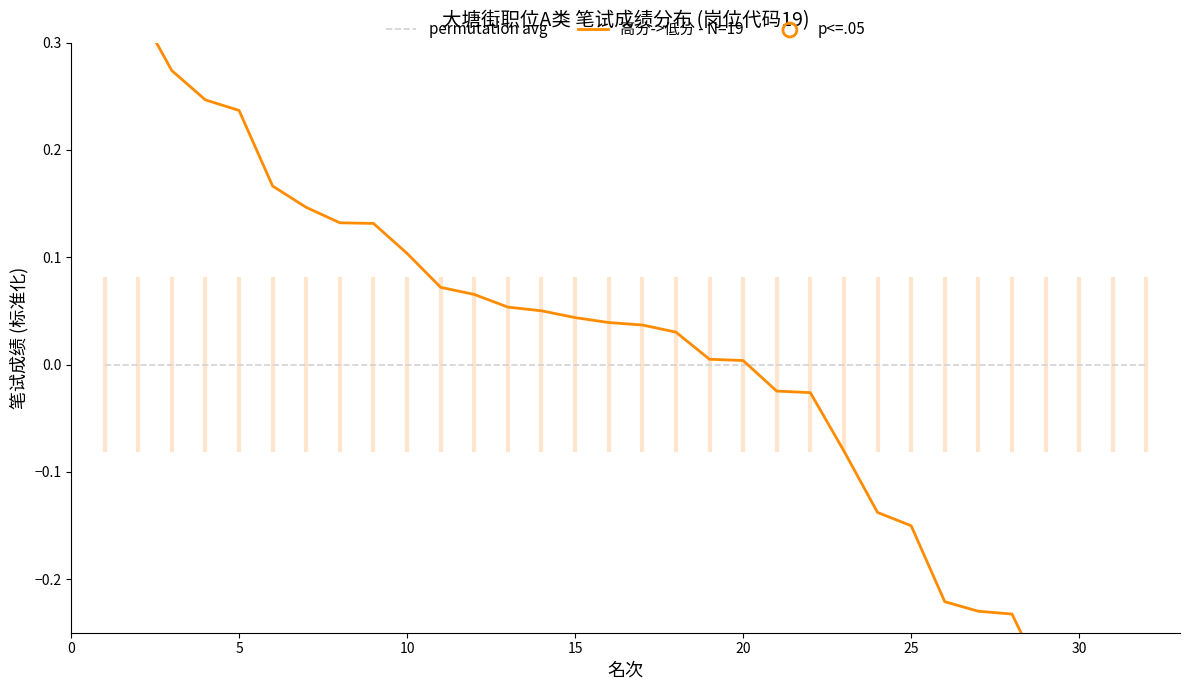

Which series has the largest total across all categories?

permutation avg